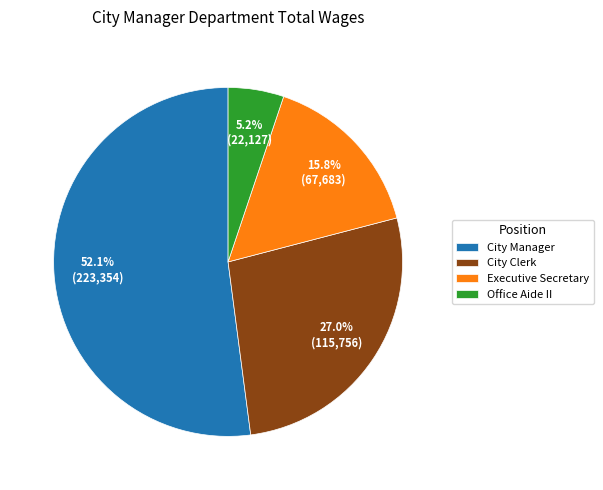

Which has a higher value, City Manager or Office Aide II?

City Manager